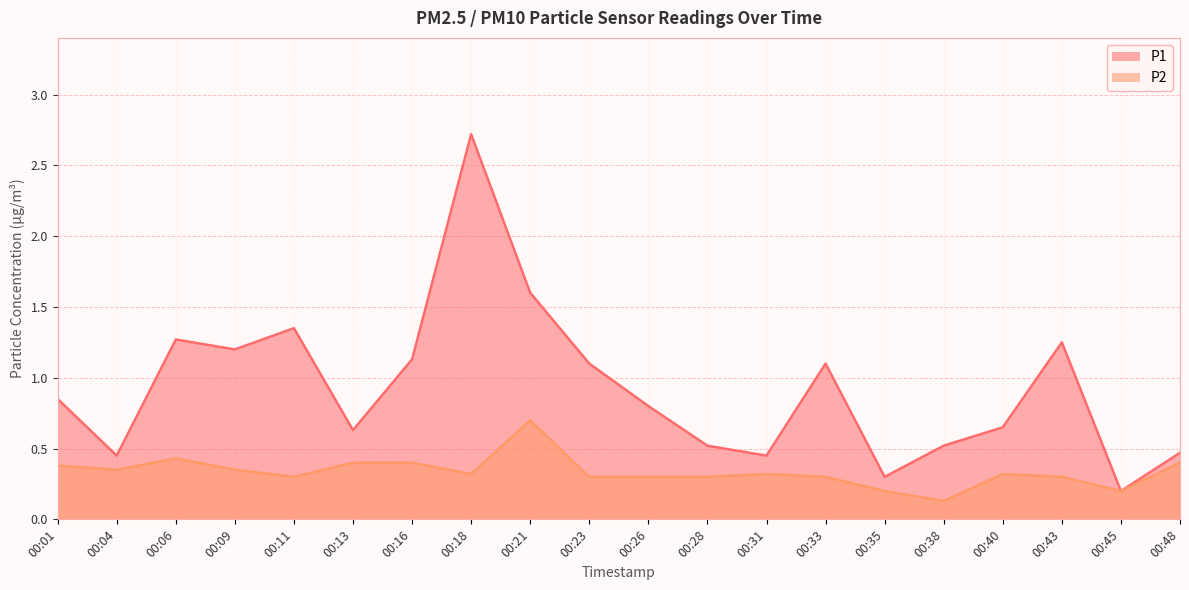

What is the value of the P2 point at the 7th from the left?

0.4